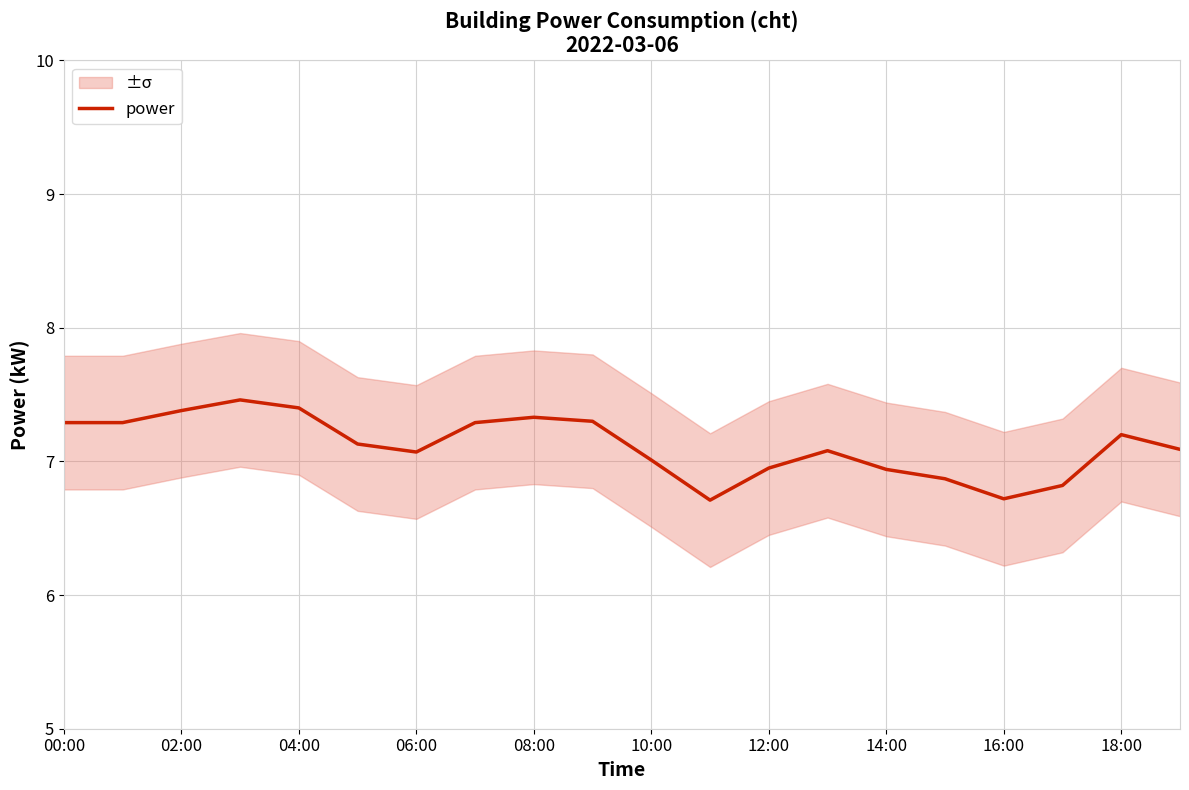

What is the sum of the values at 15 and 11?

13.6